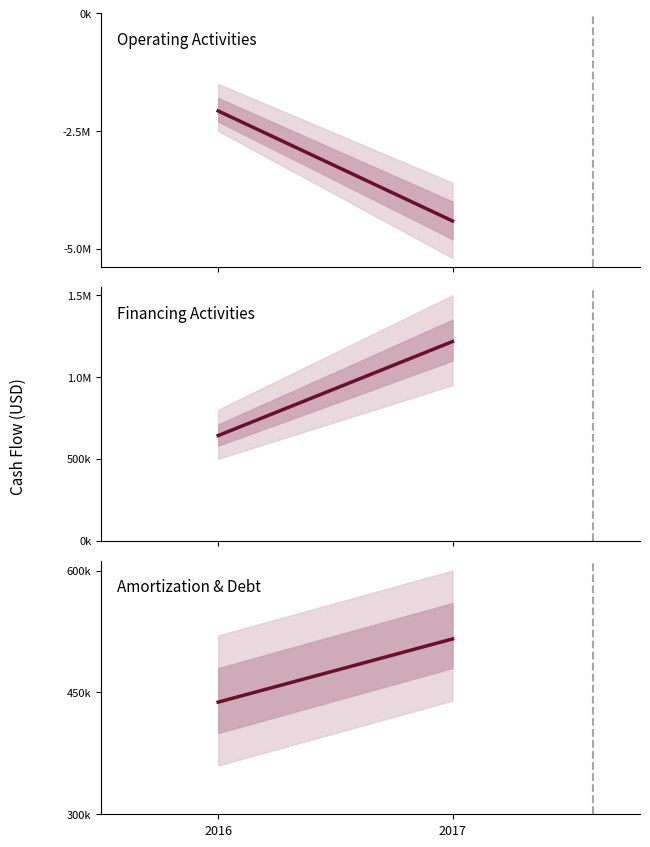

Where is Financing Activities nearest to the value 929245?

2016